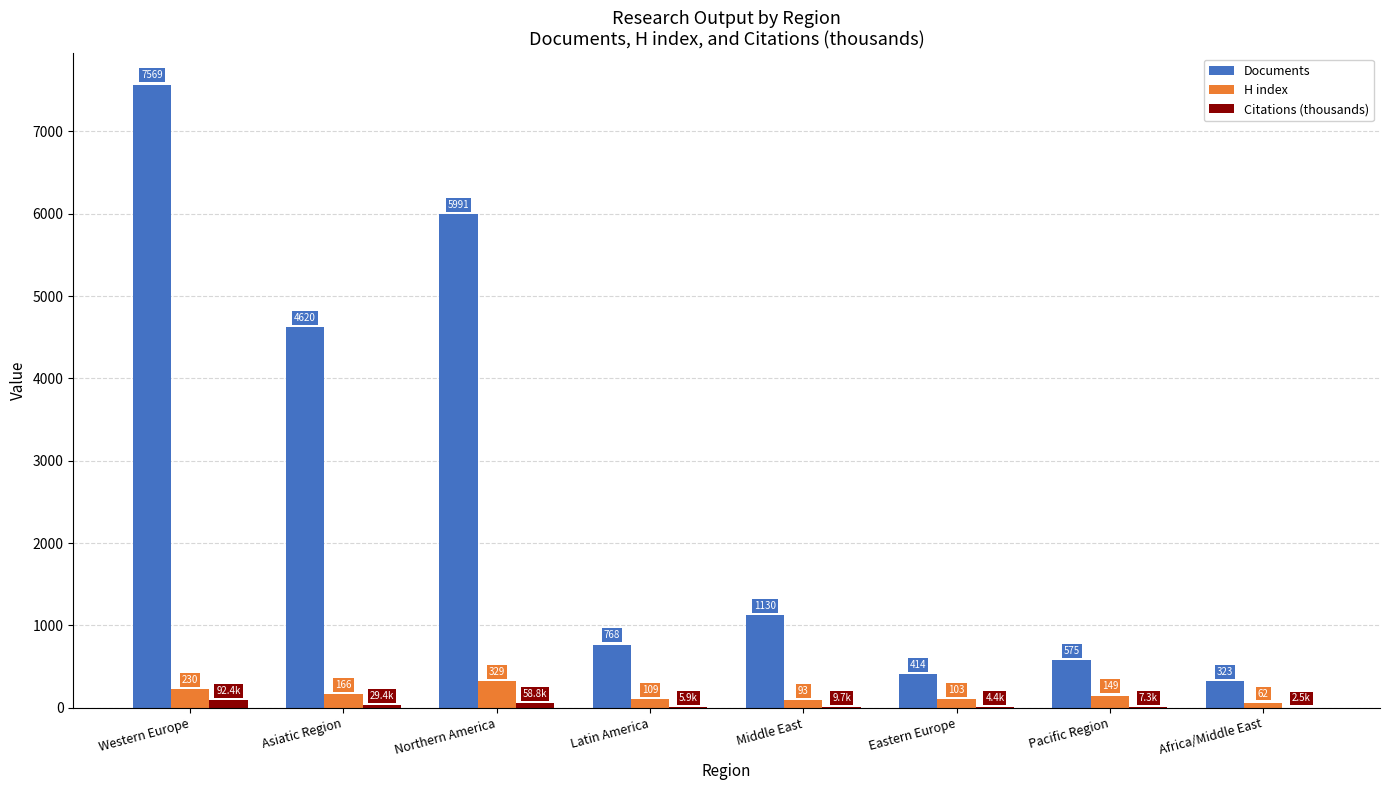

Is it true that H index equals 149.0 at Pacific Region?

True